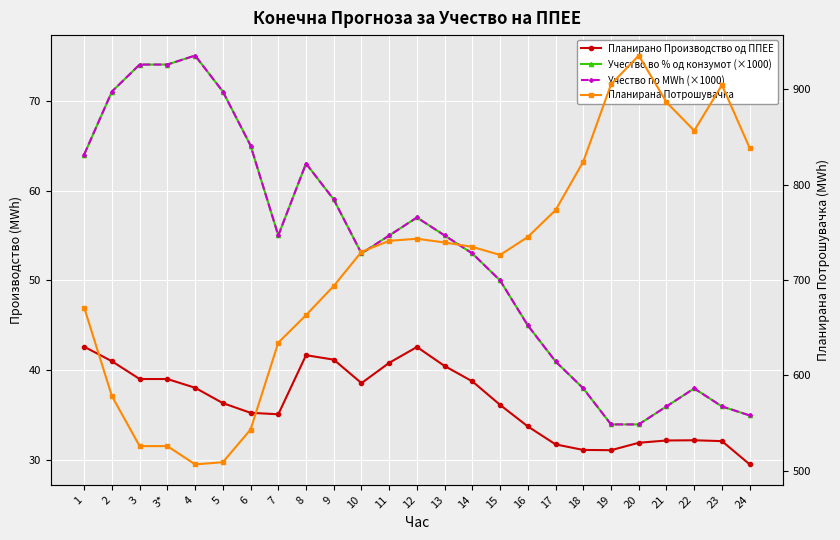

In Планирана Потрошувачка, how many points are lower than both neighbors (excluding endpoints)?

3